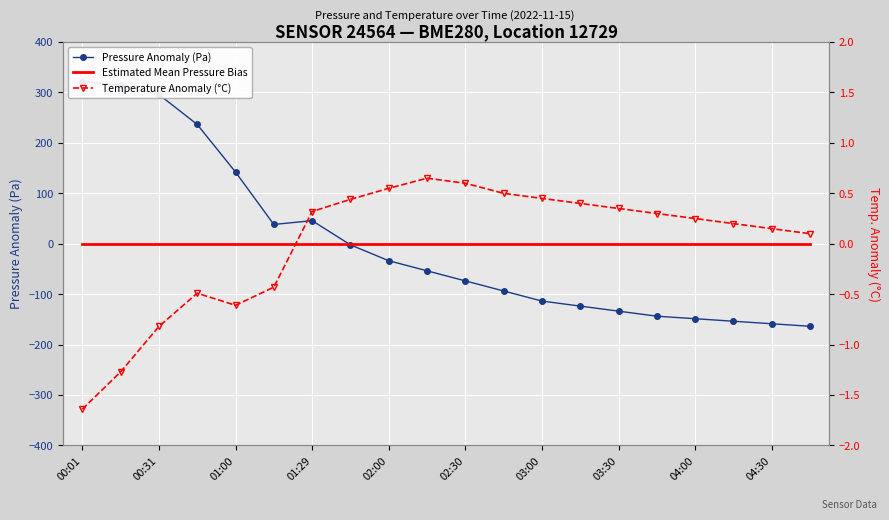

Is the value of Pressure Anomaly (Pa) at 02:30 greater than the value of Temperature Anomaly (°C) at 02:00?

Yes